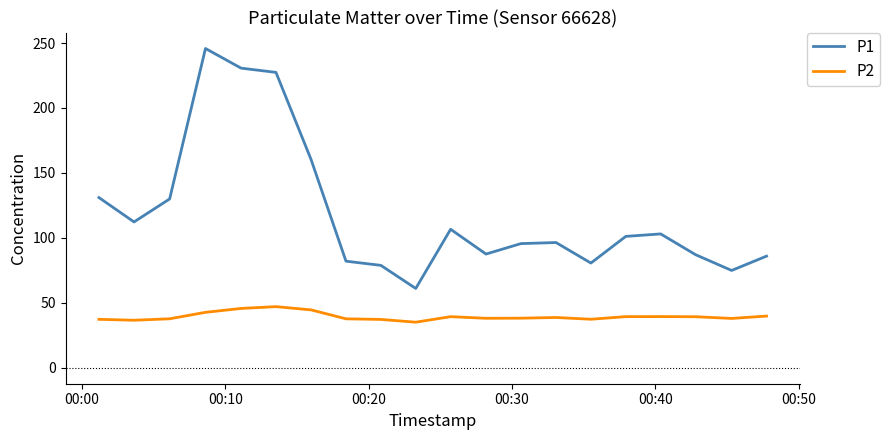

What is the difference between the maximum and minimum values in the P2 series?

12.0